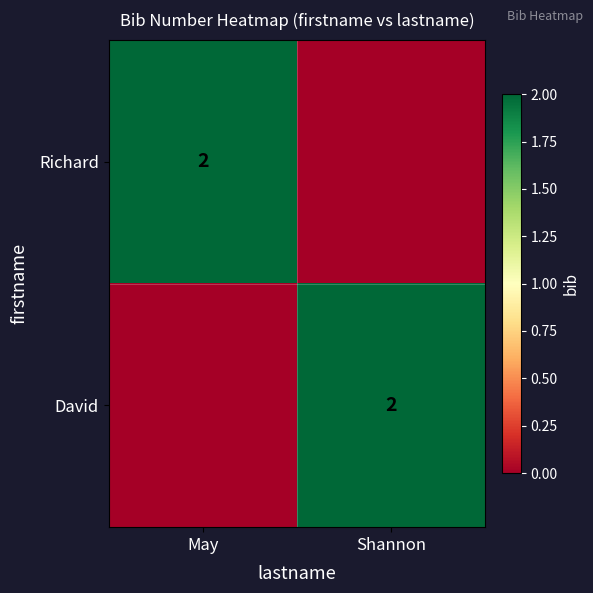

The value of Richard at May is 2. True or false?

True